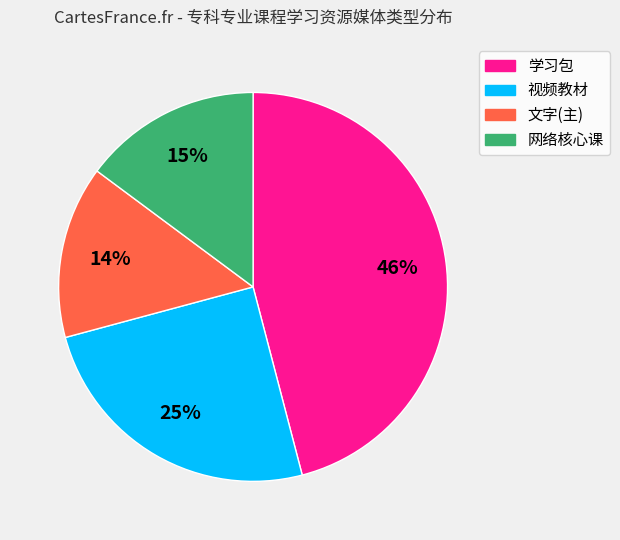

Between 视频教材 and 学习包, which is larger?

学习包